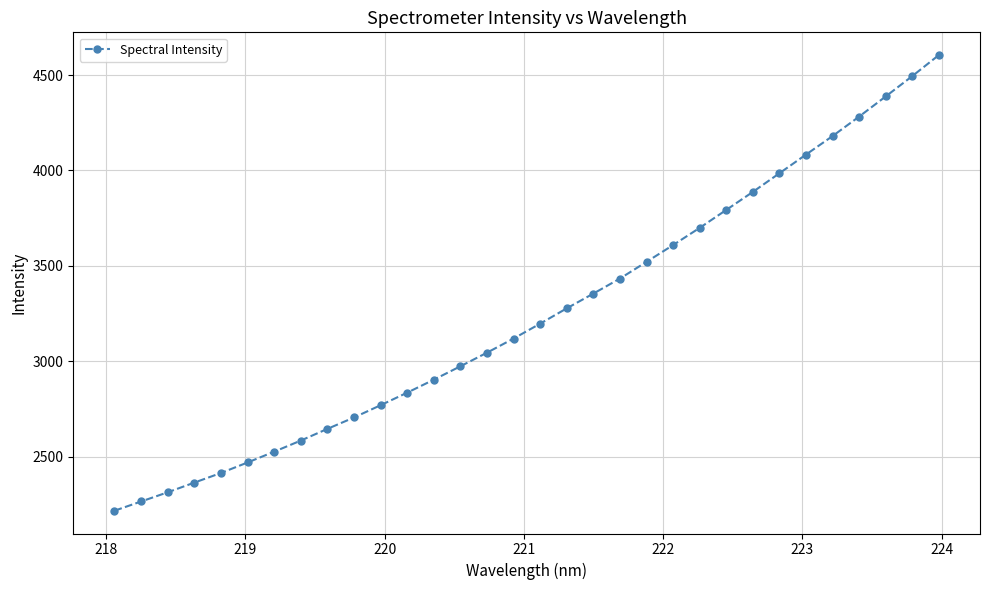

What is the difference between the maximum and minimum values?

2387.6